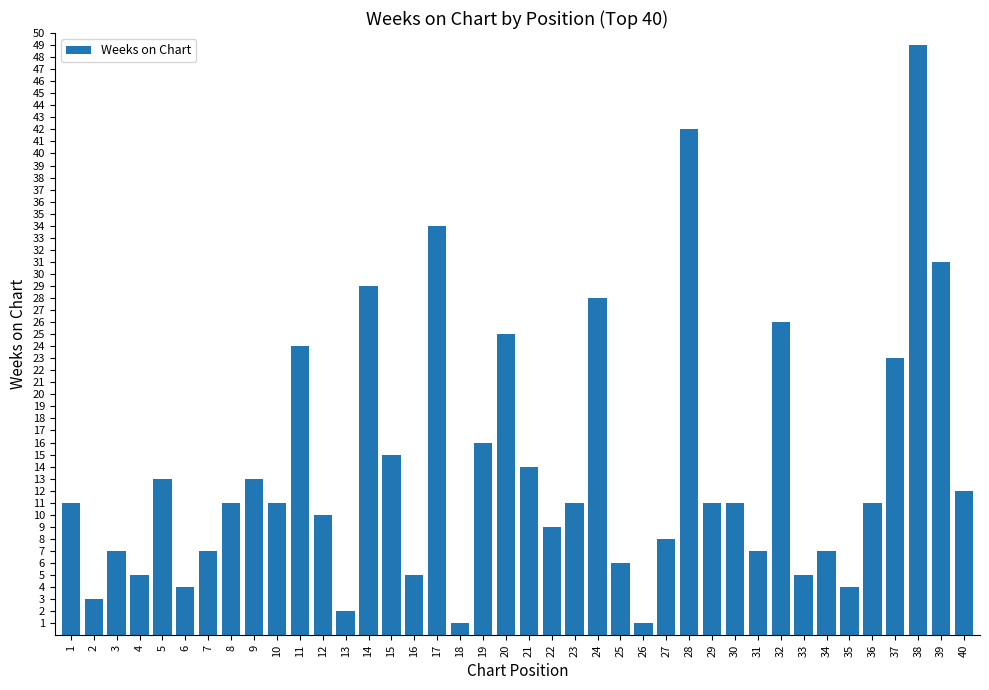

What is the difference between the maximum and minimum values?

48